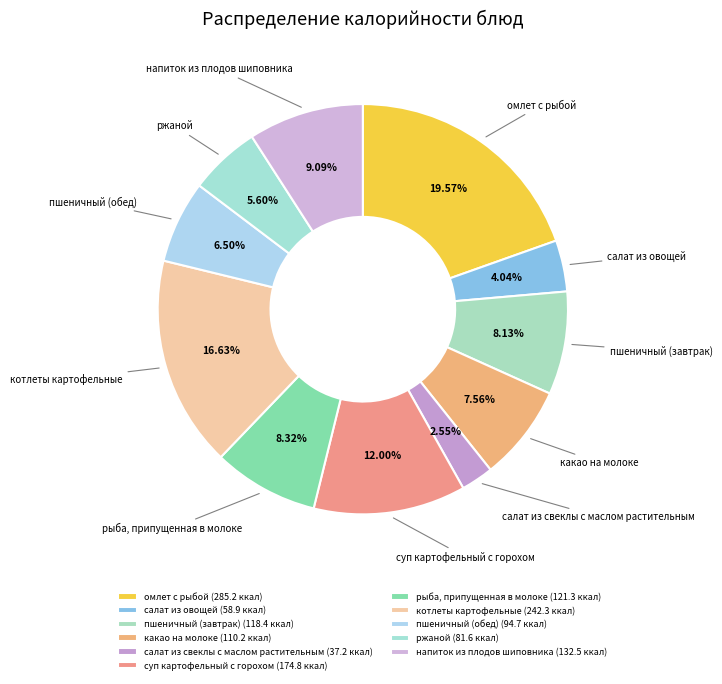

Which category has the biggest portion of the pie?

омлет с рыбой